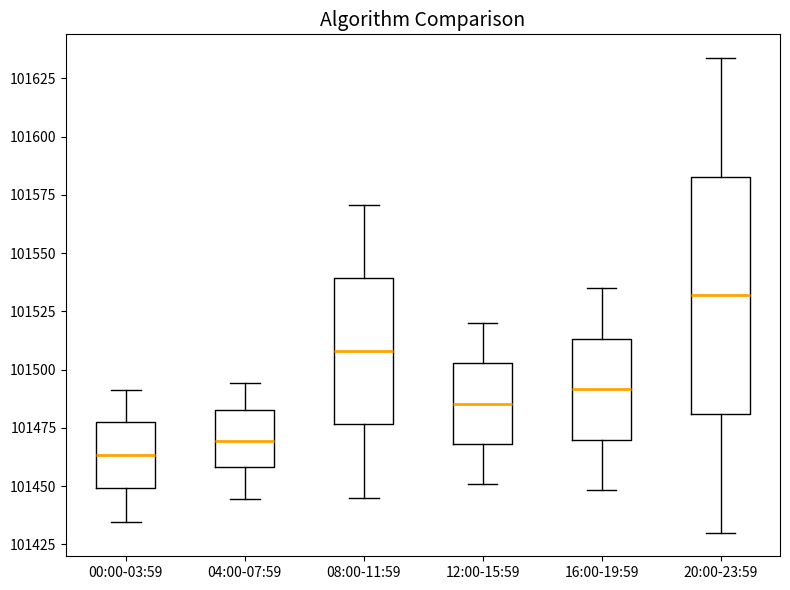

Which box is the tallest, from its lower edge to its upper edge?

20:00-23:59